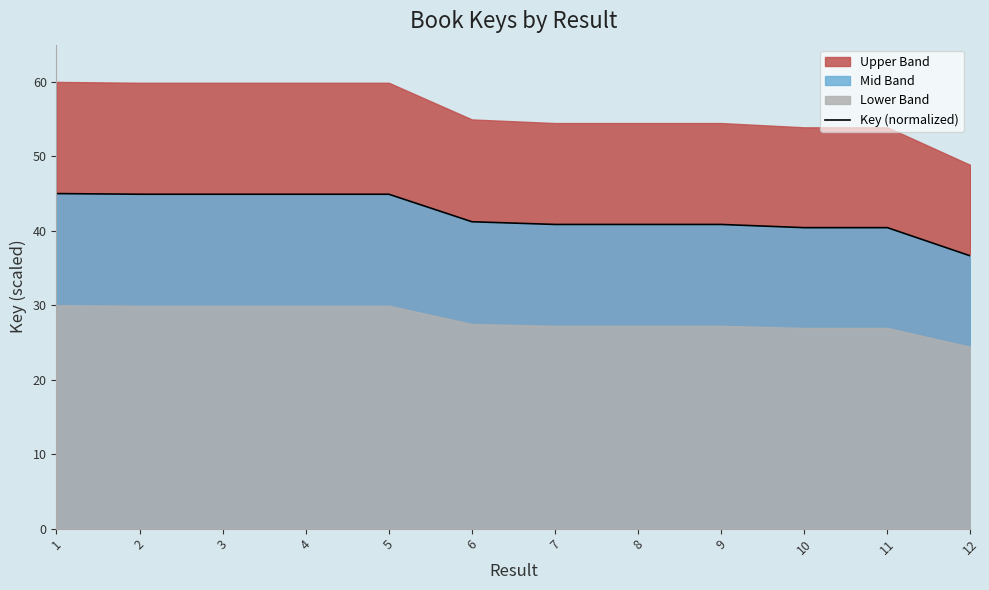

Where is the first local maximum?

4